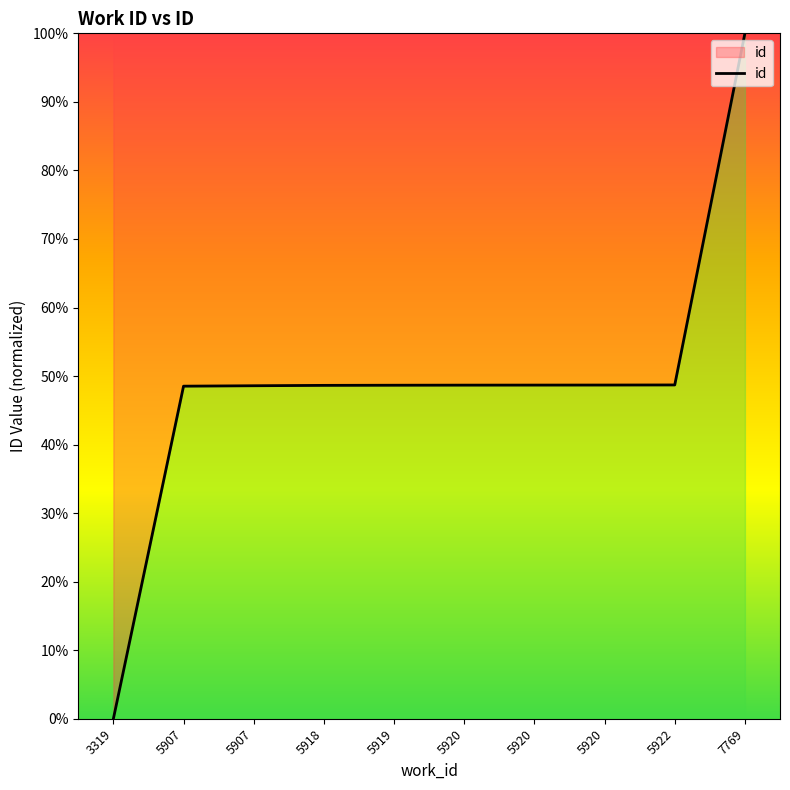

How many lines are shown in the chart?

1